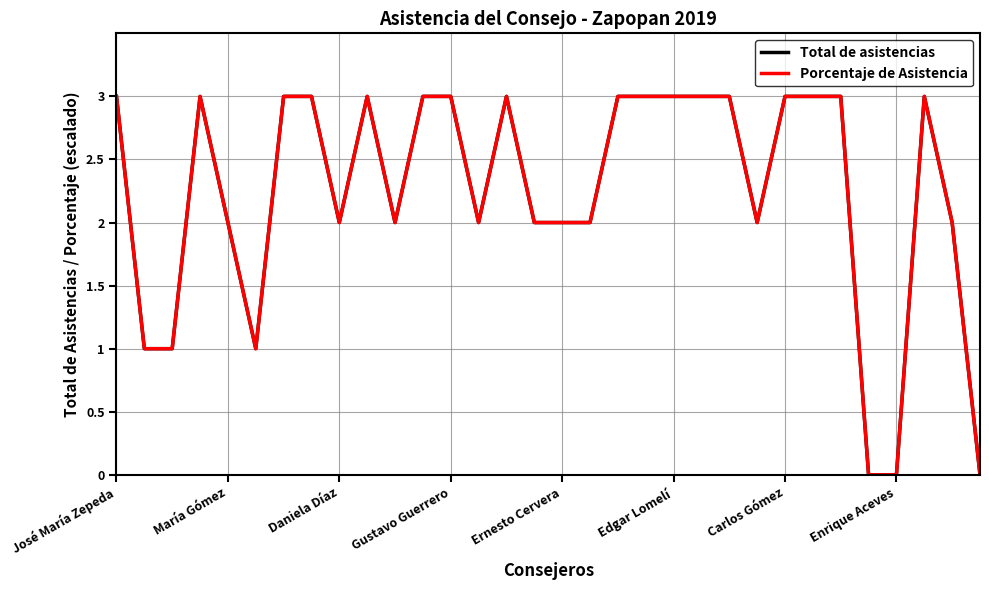

What is the greatest value displayed?

3.0